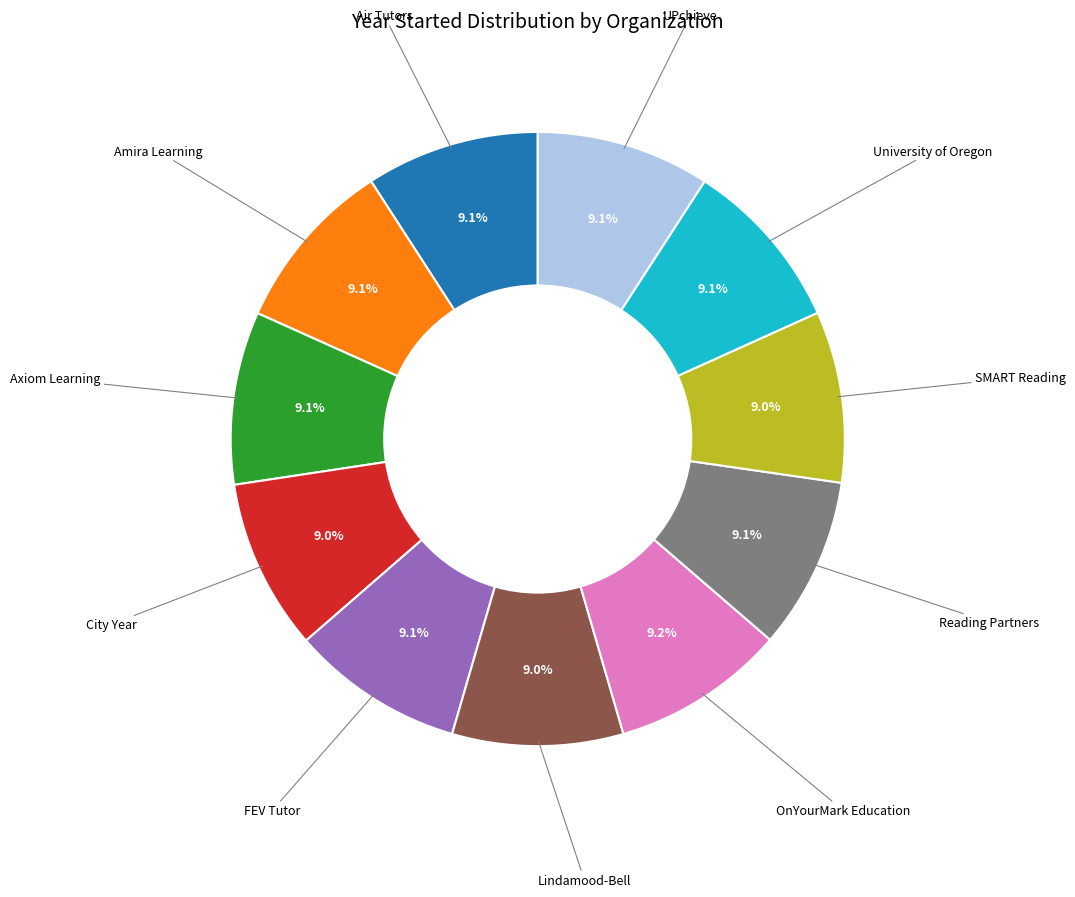

Is there a majority slice in this chart?

No